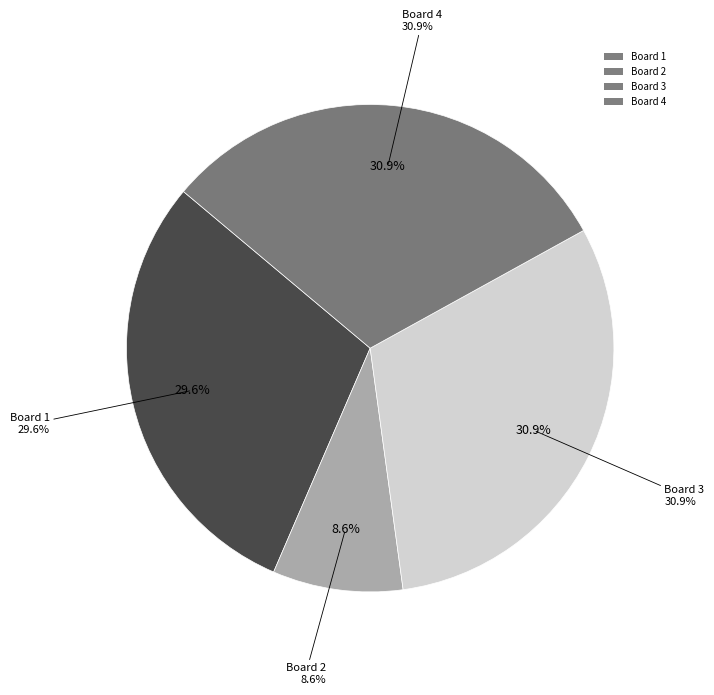

To the nearest percent, what is the average slice percentage?

25%